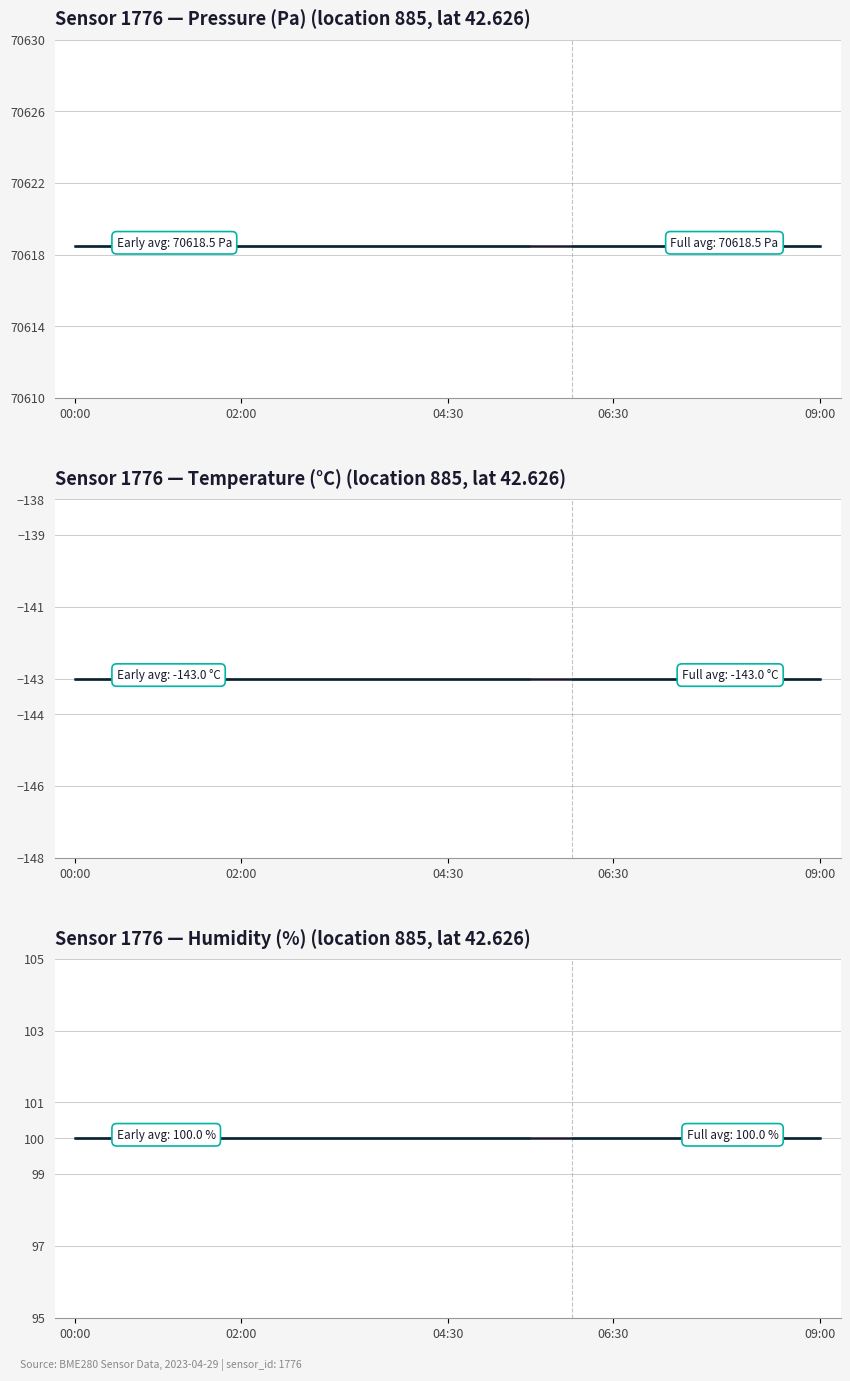

True or false: humidity and pressure cross at least once.

False